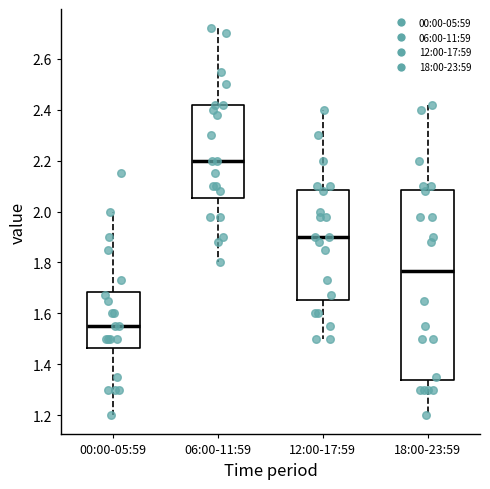

Comparing the boxes themselves (not the whiskers), which one is the tallest?

18:00-23:59